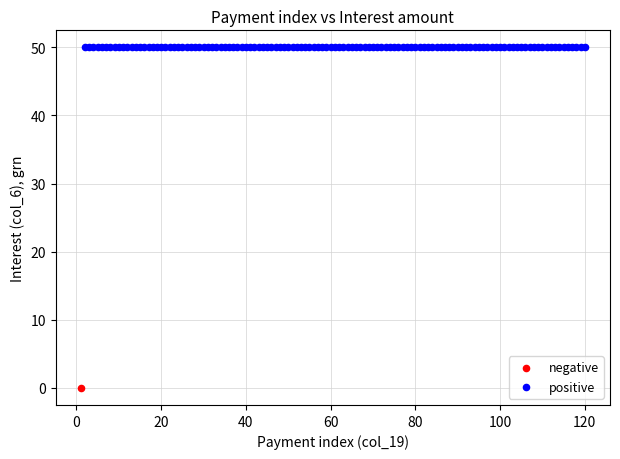

Which series contains the highest Y value?

positive